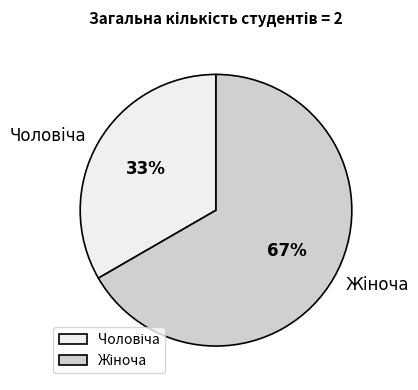

To the nearest percent, what is the average slice percentage?

50%